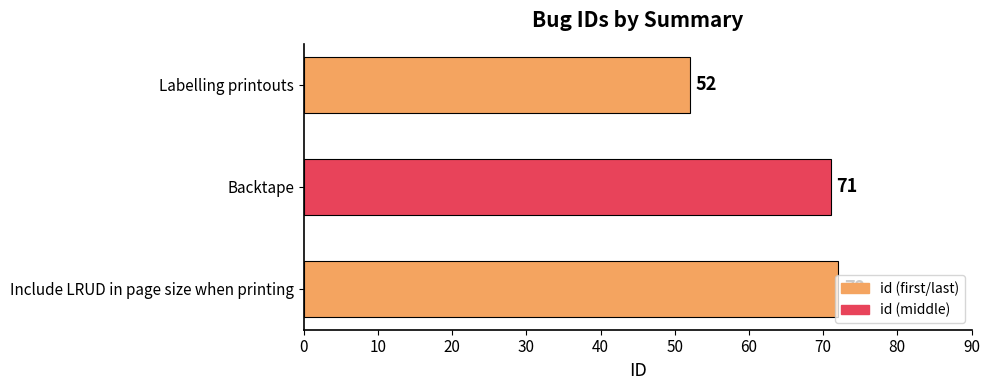

At which category does the chart reach its peak across all series?

Include LRUD in page size when printing